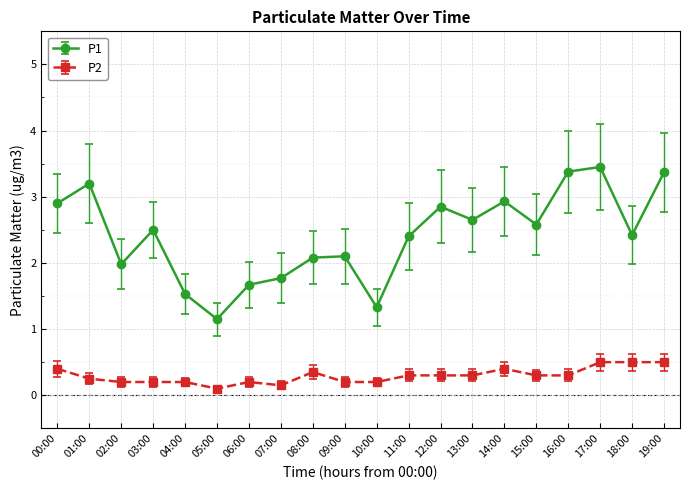

Is the value of P1 at 06:00 greater than the value of P2 at 04:00?

Yes